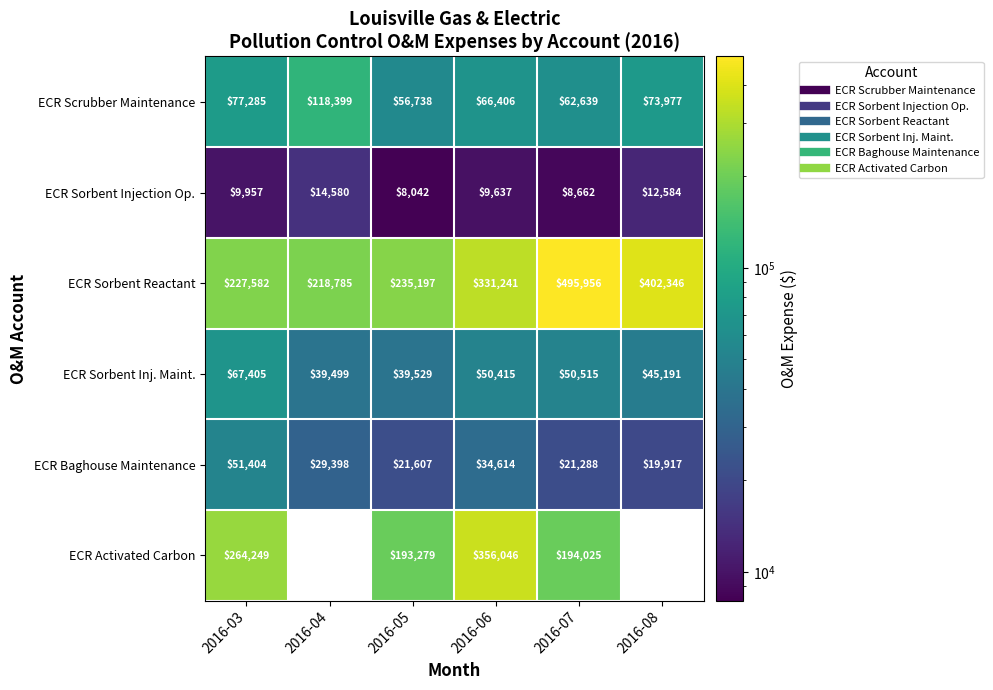

The value of ECR Sorbent Injection Op. at 2016-05 is 8042. True or false?

True